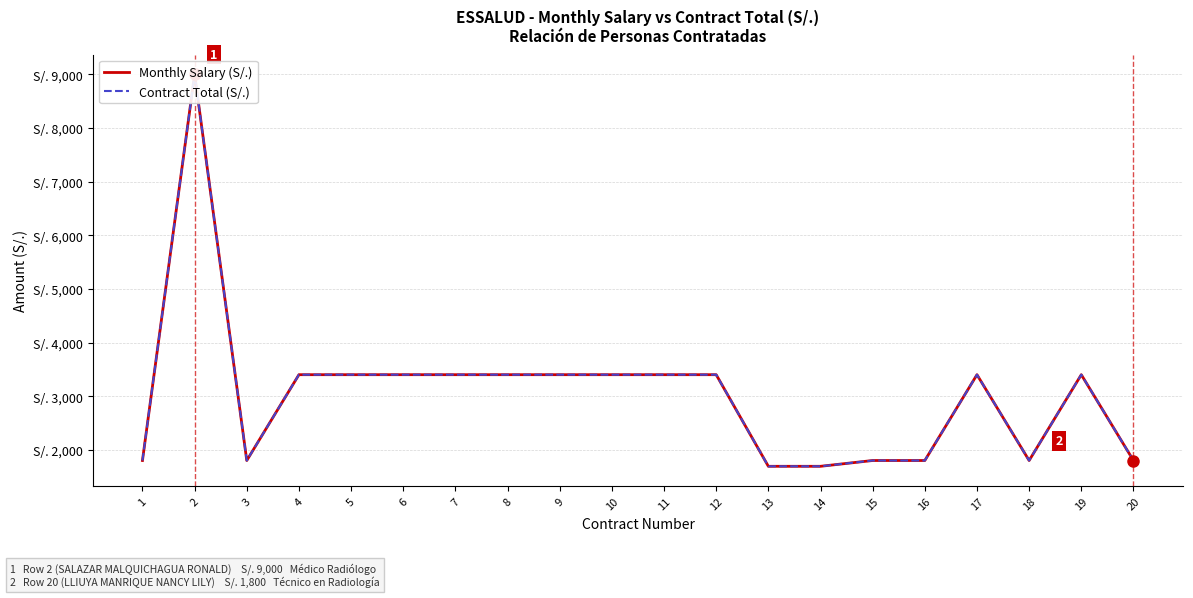

What is the total value across all series at 4?

6800